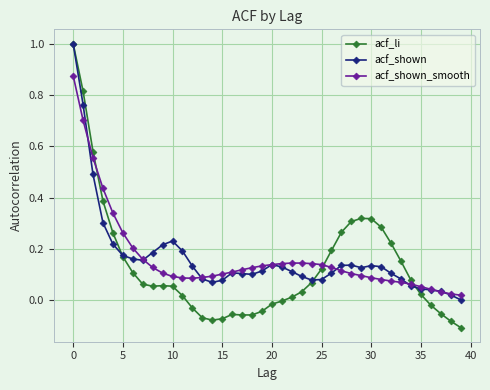

Does the chart have visible grid lines?

Yes